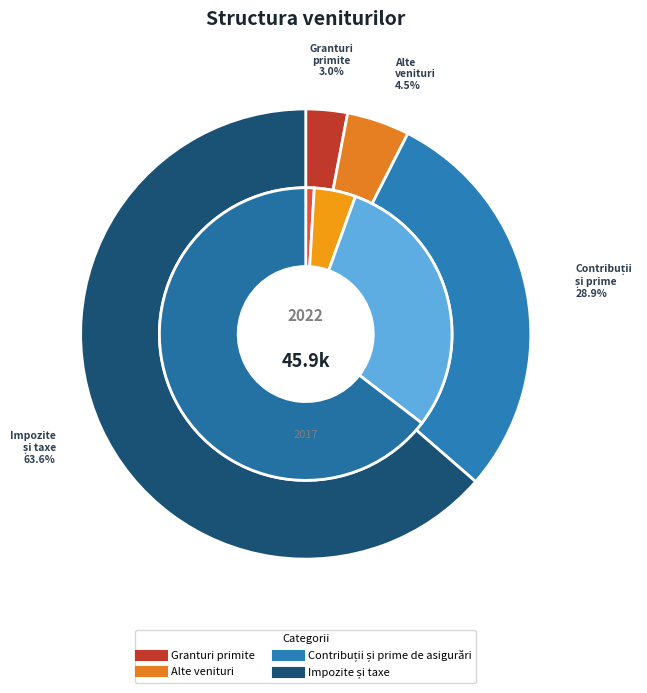

Is Impozite și taxe the majority of the pie?

Yes